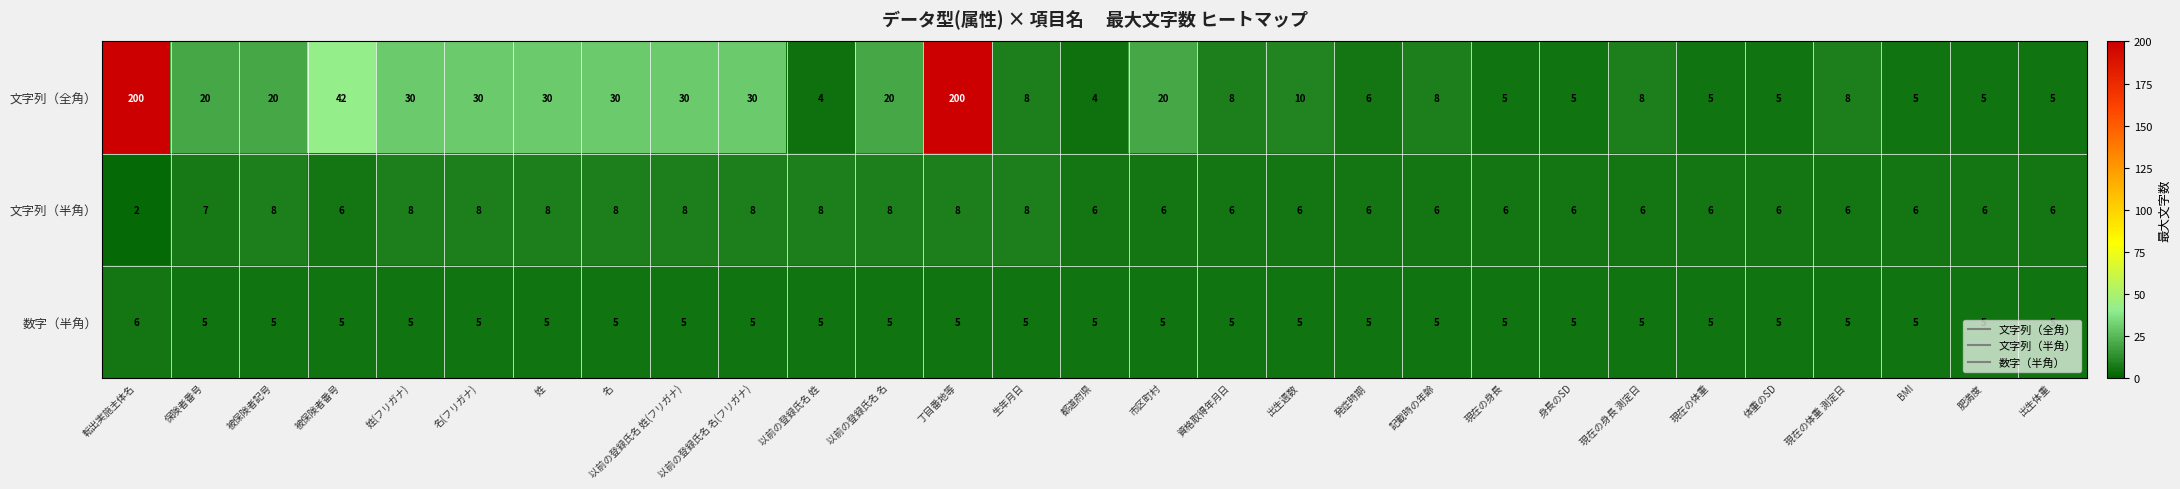

At which category does the chart reach its minimum across all series?

転出実施主体名